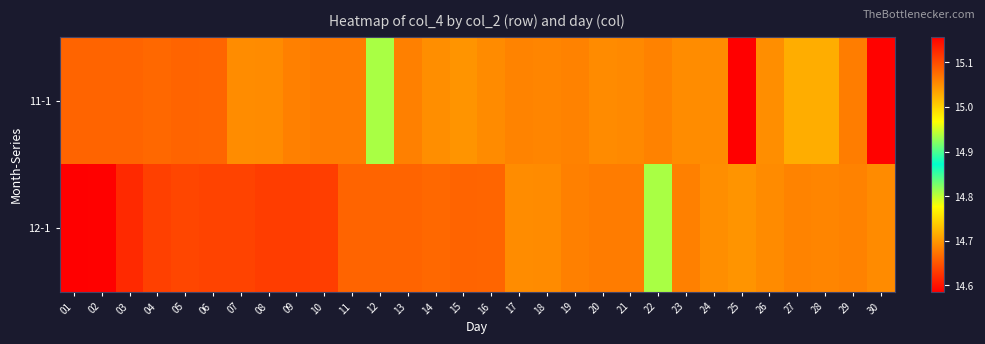

At which category is the sum across all series the highest?

01